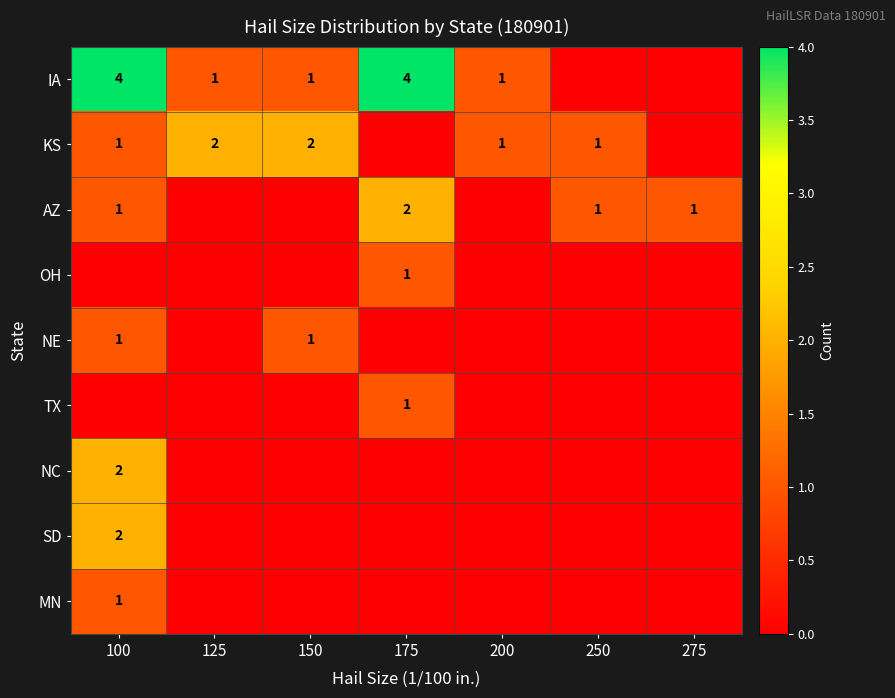

At which category does the chart reach its peak across all series?

100